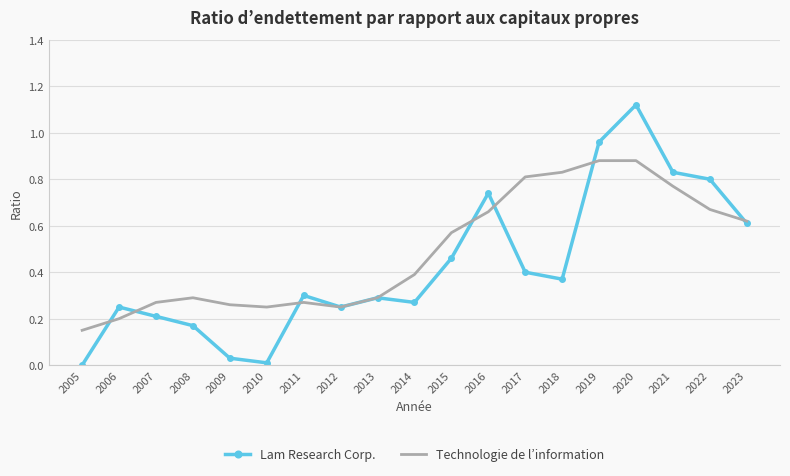

How many positive values does the Lam Research Corp. series have?

18